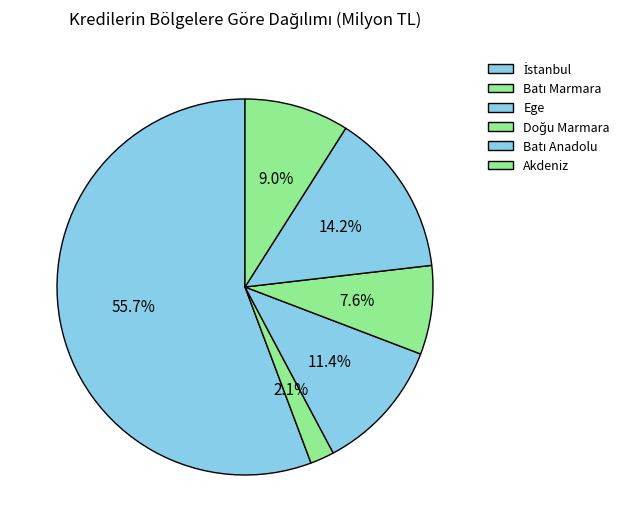

Rank the categories by value from highest to lowest.

İstanbul, Batı Anadolu, Ege, Akdeniz, Doğu Marmara, Batı Marmara